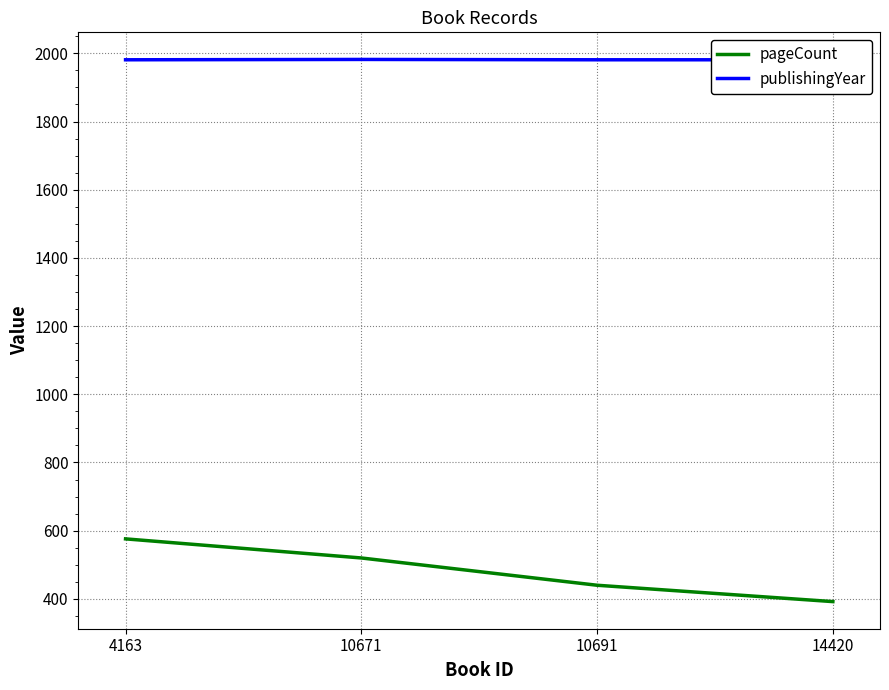

What is the lowest value of the pageCount series?

392